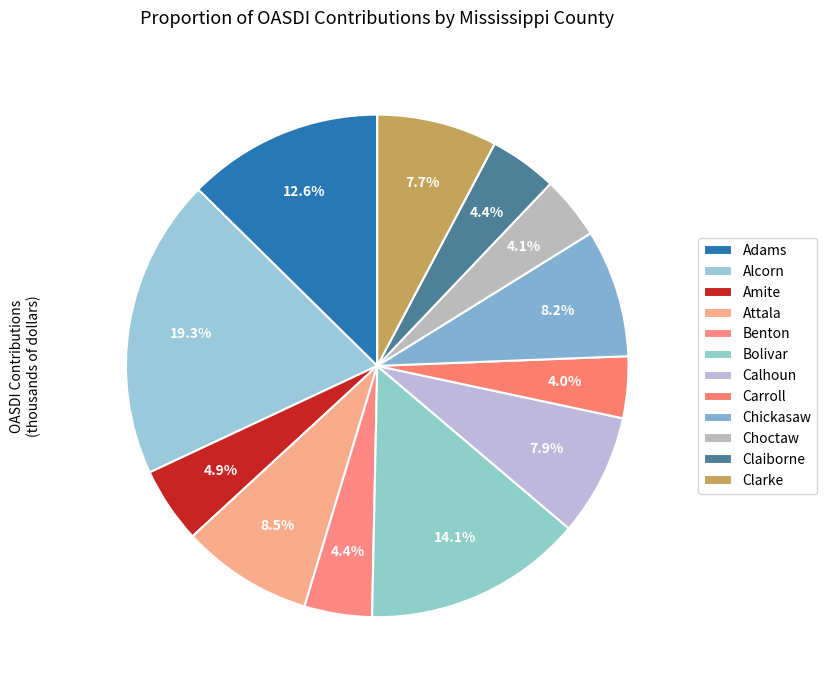

What is the largest slice in the pie chart?

Alcorn